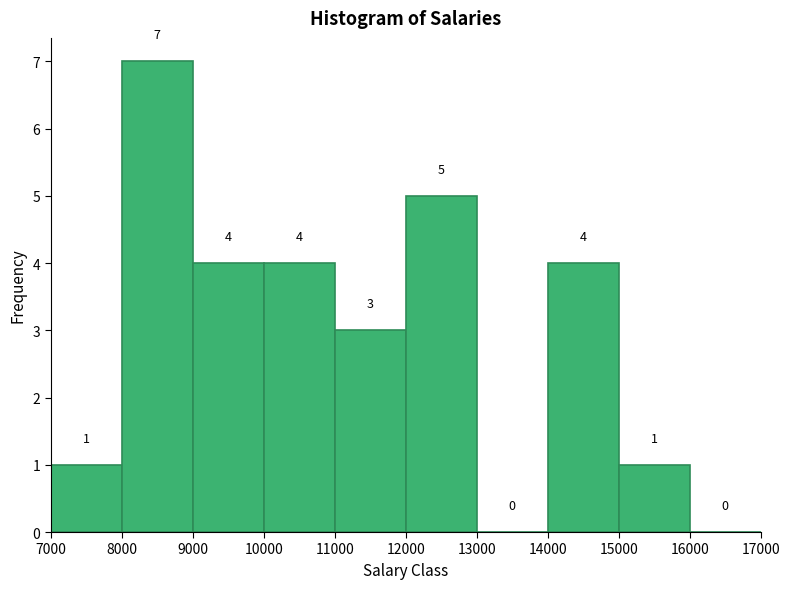

Reading left to right, list every bar in this chart as the range it spans on the x-axis followed by its height.

7000 to 8000: 1
8000 to 9000: 7
9000 to 10000: 4
10000 to 11000: 4
11000 to 12000: 3
12000 to 13000: 5
13000 to 14000: 0
14000 to 15000: 4
15000 to 16000: 1
16000 to 17000: 0